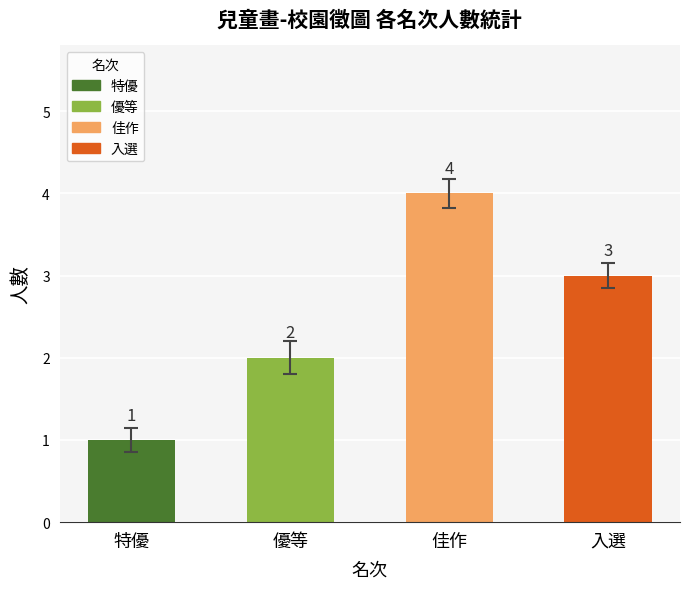

What value does the data have at 優等?

2